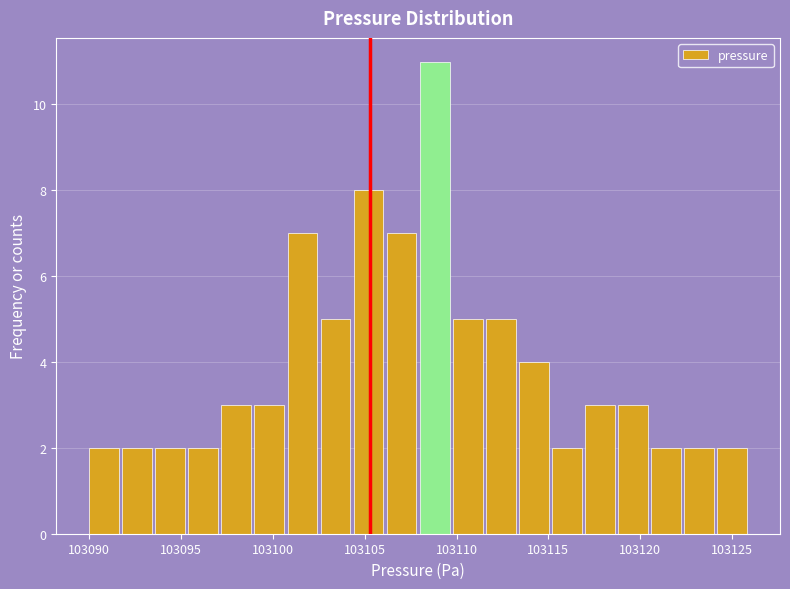

Read against the x-axis, roughly where is the centre of the tallest bar?

103109.0